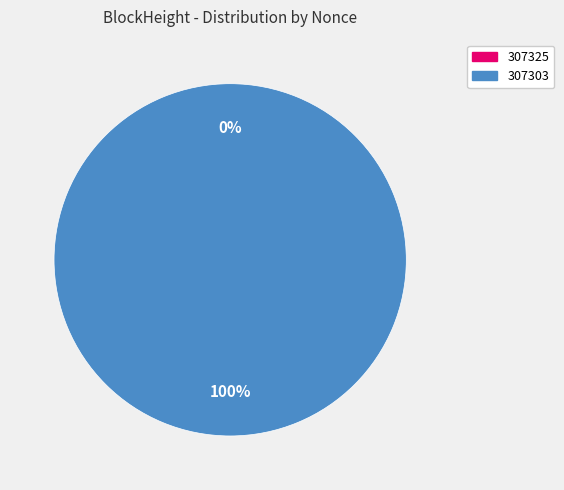

To the nearest percent, what percentage of the pie is 307303?

100%